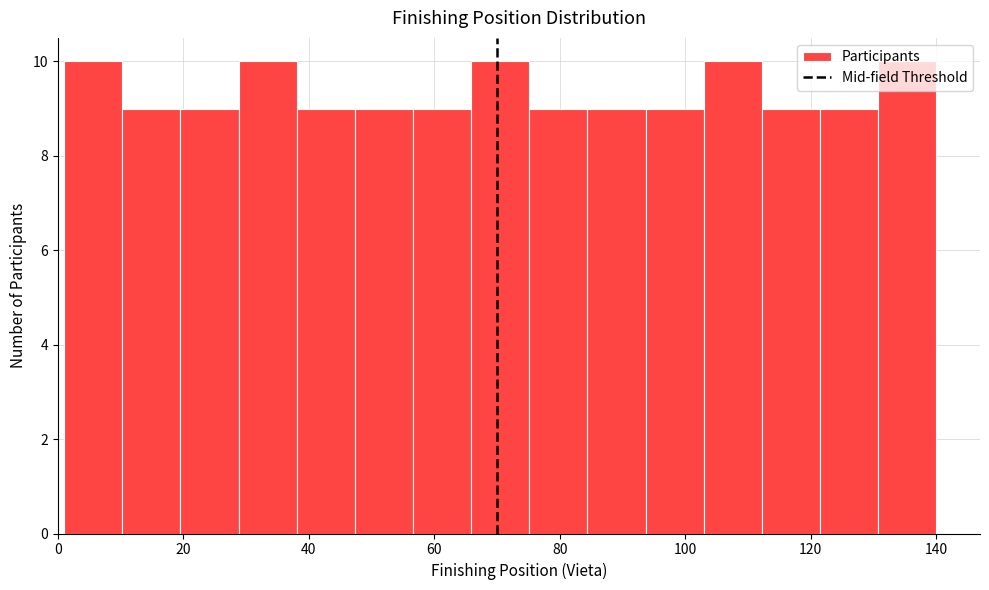

Reading left to right, list every bar in this chart as the range it spans on the x-axis followed by its height. Neither the bar edges nor the heights are printed on the chart, so give them approximately, as read against the axes.

2 to 10: 10
10 to 20: 9
20 to 28: 9
28 to 38: 10
38 to 48: 9
48 to 56: 9
56 to 66: 9
66 to 76: 10
76 to 84: 9
84 to 94: 9
94 to 102: 9
102 to 112: 10
112 to 122: 9
122 to 130: 9
130 to 140: 10